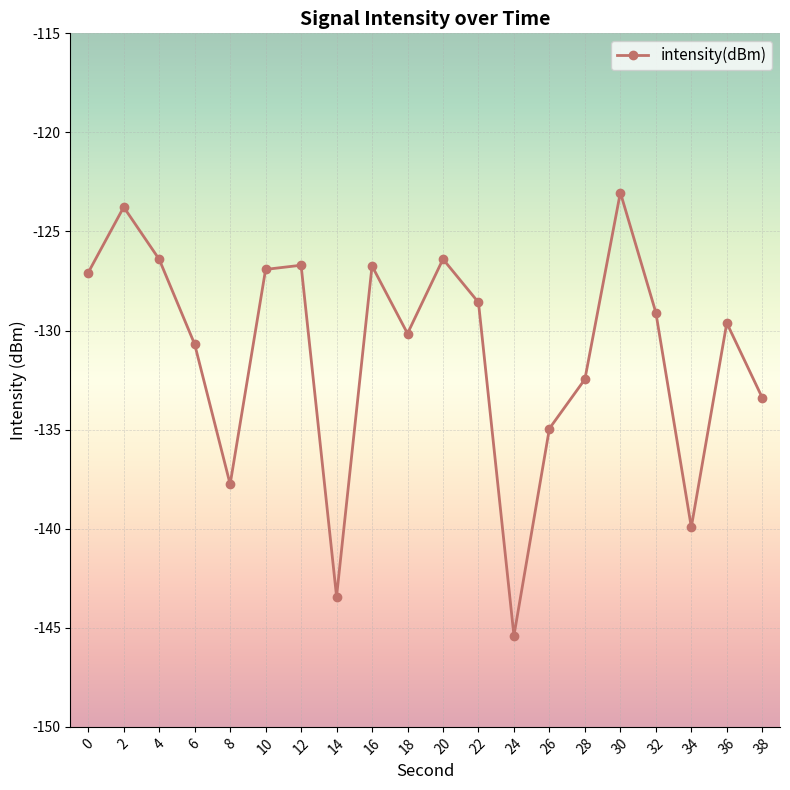

The chart shows a value of -92.0 at 34. True or false?

False